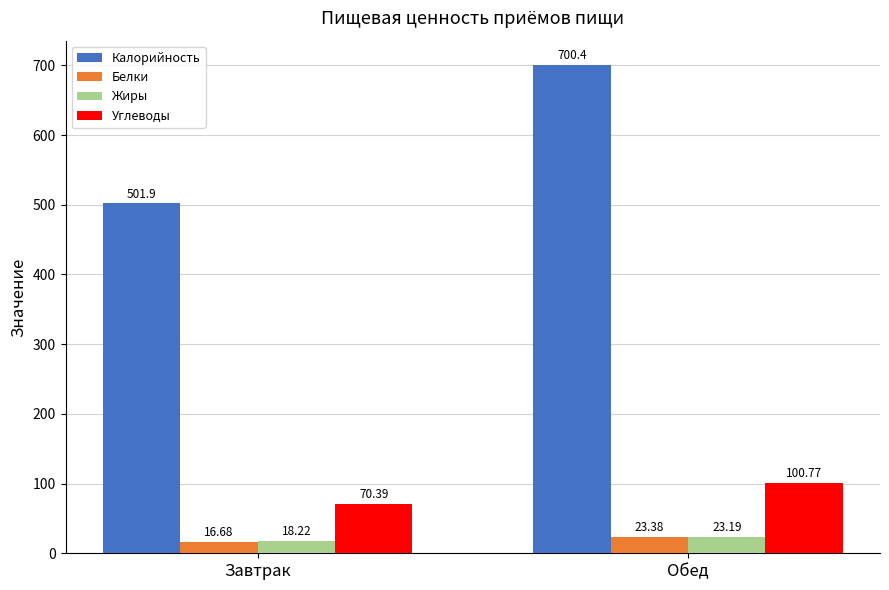

Reading right to left, list all the values displayed in this chart.

Калорийность: 700.4	501.9
Белки: 23.4	16.7
Жиры: 23.2	18.2
Углеводы: 100.8	70.4